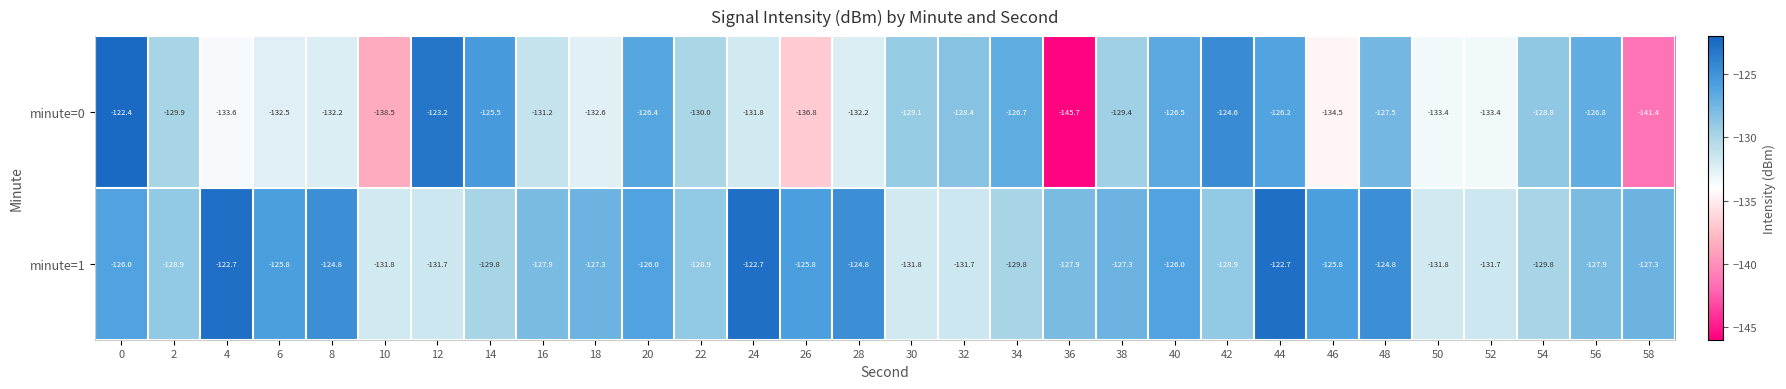

List the series in order of their overall mean, highest first.

minute=1, minute=0